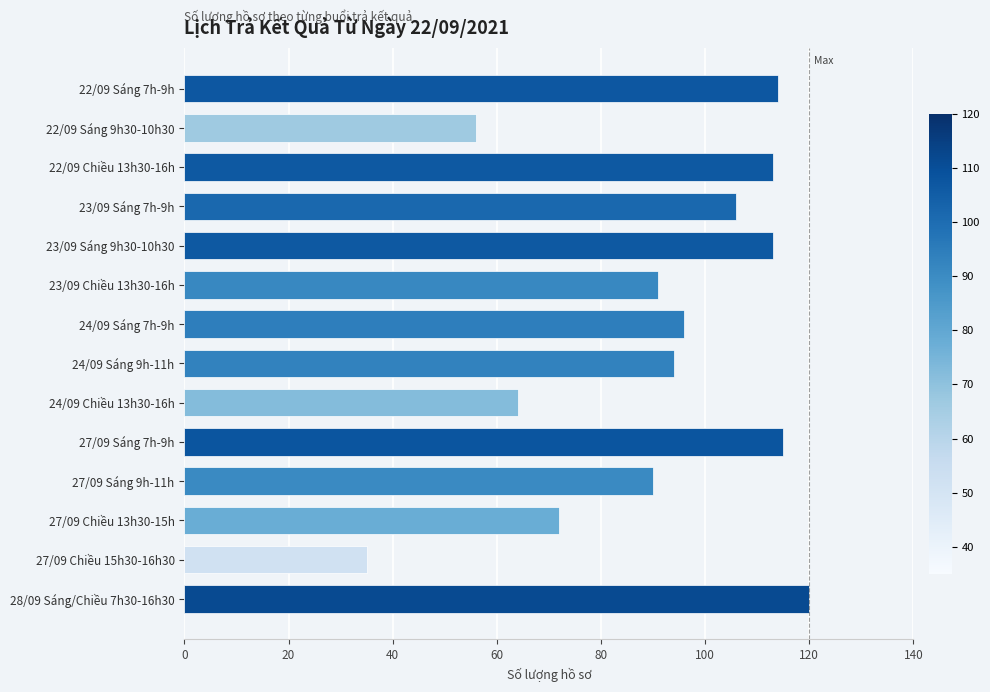

The value at 24/09 Sáng 7h-9h is 33. True or false?

False